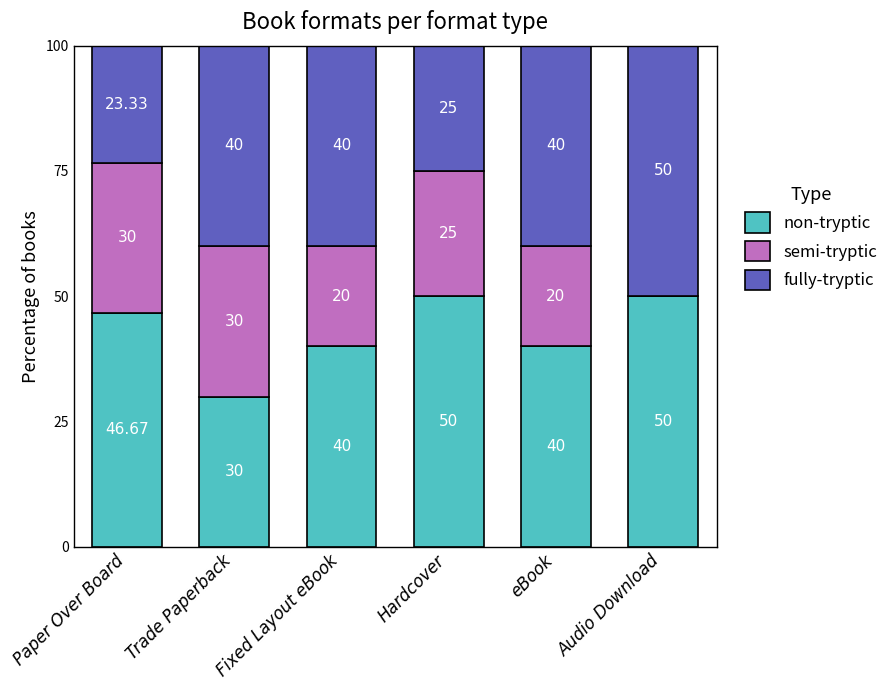

What are all the series names shown in the legend?

non-tryptic, semi-tryptic, fully-tryptic